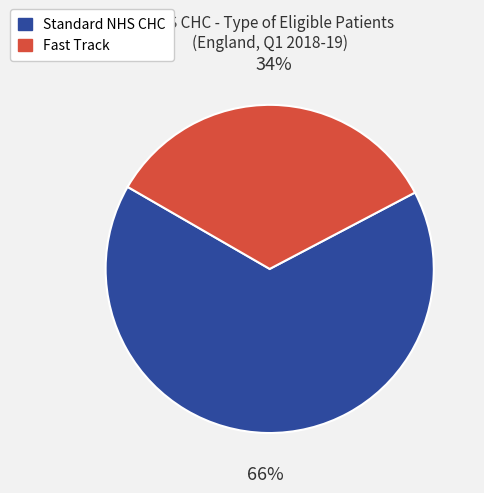

Is there any slice that represents more than half of the pie?

Yes